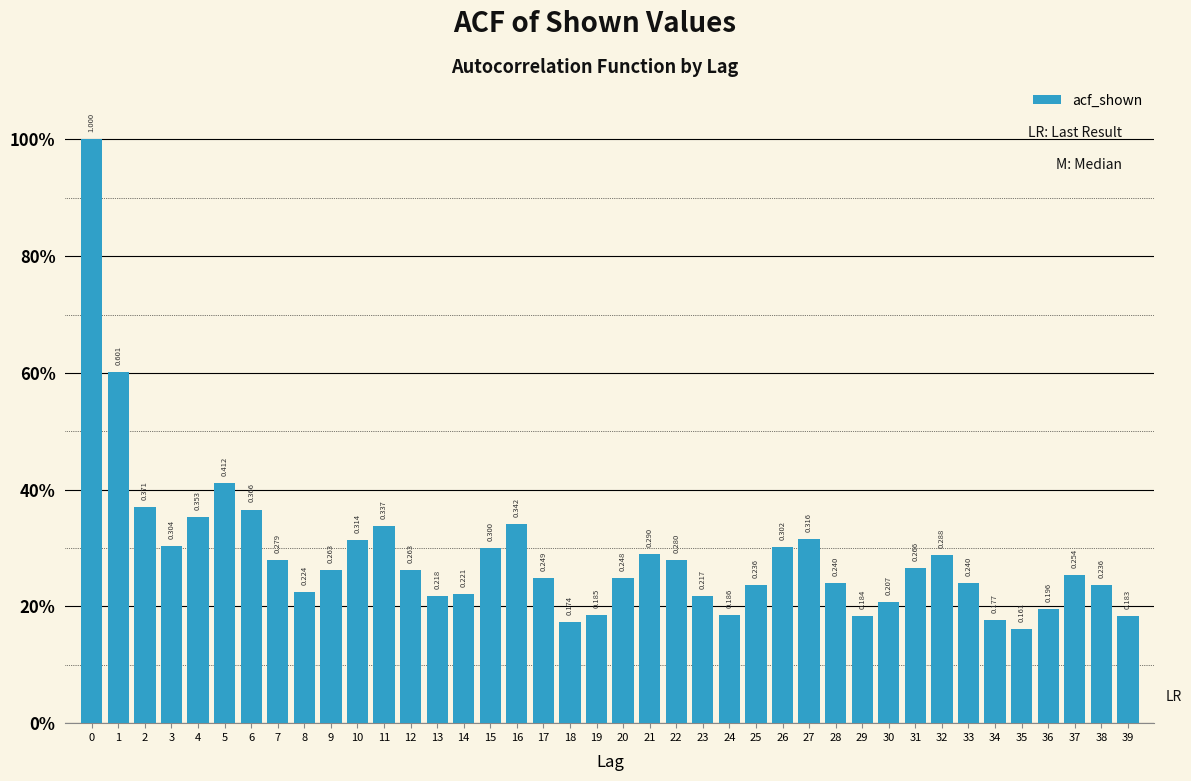

Does the chart contain any negative values?

No